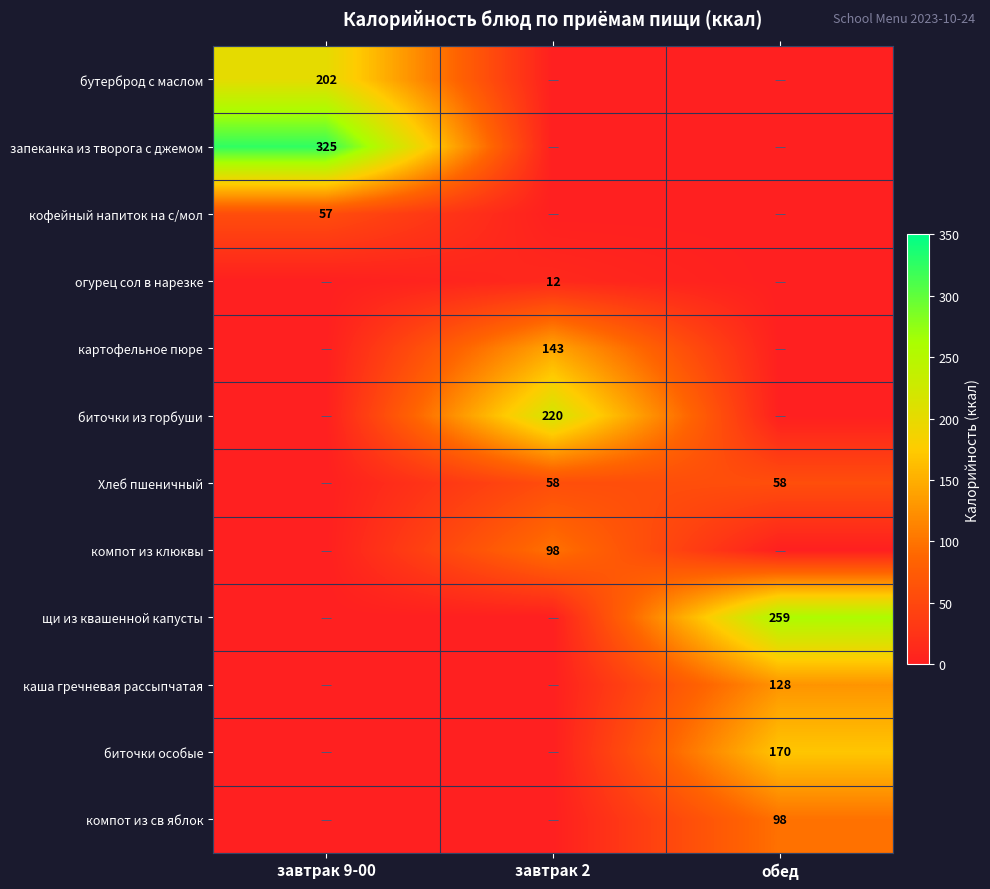

The биточки из горбуши series shows 220 at завтрак 2. True or false?

True